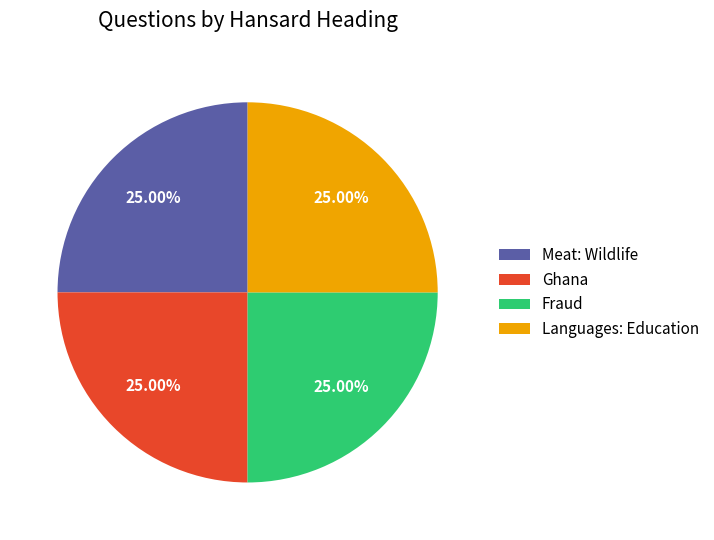

What is the ratio of the value at Fraud to the value at Ghana?

1.0